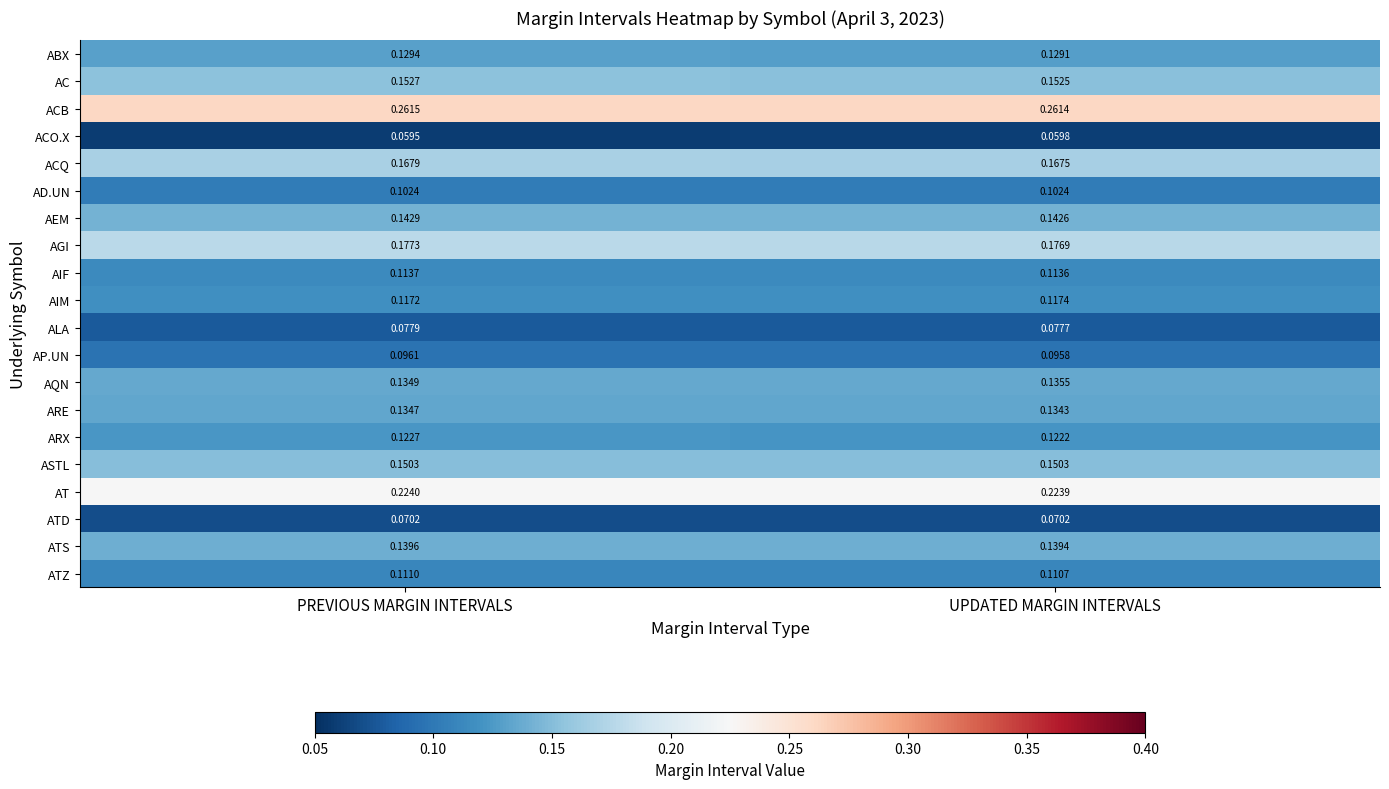

At which label does AGI reach its minimum?

UPDATED MARGIN INTERVALS